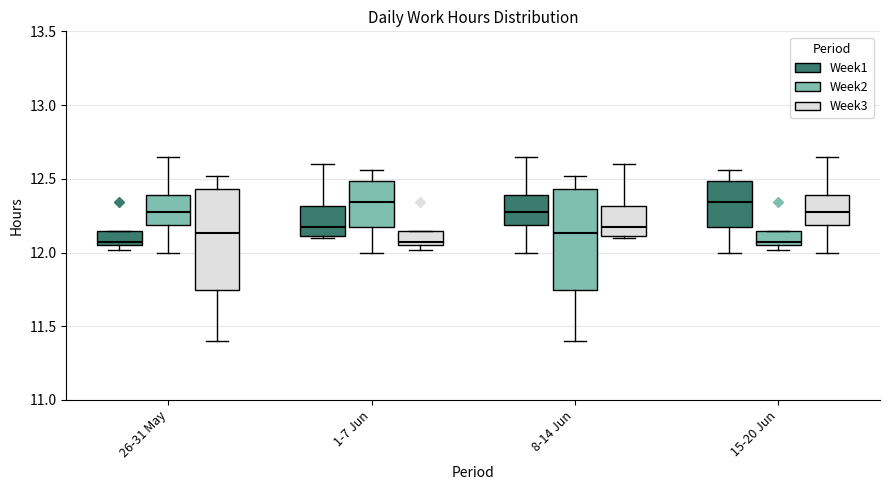

Reading left to right, transcribe this box plot: for each box, give where its median line is, the range the box spans, and where its two whiskers end, as read against the y-axis. The values are not printed on the chart, so give them approximately, as read against the axis.

26-31 May (Week1): median 12.05 (just above the box's lower edge), box 12.05 to 12.15, whiskers 12.00 to 12.15
26-31 May (Week2): median 12.30, box 12.20 to 12.40, whiskers 12.00 to 12.65
26-31 May (Week3): median 12.15, box 11.75 to 12.45, whiskers 11.40 to 12.50
1-7 Jun (Week1): median 12.15, box 12.10 to 12.30, whiskers 12.10 to 12.60
1-7 Jun (Week2): median 12.35, box 12.15 to 12.50, whiskers 12.00 to 12.55
1-7 Jun (Week3): median 12.05 (just above the box's lower edge), box 12.05 to 12.15, whiskers 12.00 to 12.15
8-14 Jun (Week1): median 12.30, box 12.20 to 12.40, whiskers 12.00 to 12.65
8-14 Jun (Week2): median 12.15, box 11.75 to 12.45, whiskers 11.40 to 12.50
8-14 Jun (Week3): median 12.15, box 12.10 to 12.30, whiskers 12.10 to 12.60
15-20 Jun (Week1): median 12.35, box 12.15 to 12.50, whiskers 12.00 to 12.55
15-20 Jun (Week2): median 12.05 (just above the box's lower edge), box 12.05 to 12.15, whiskers 12.00 to 12.15
15-20 Jun (Week3): median 12.30, box 12.20 to 12.40, whiskers 12.00 to 12.65